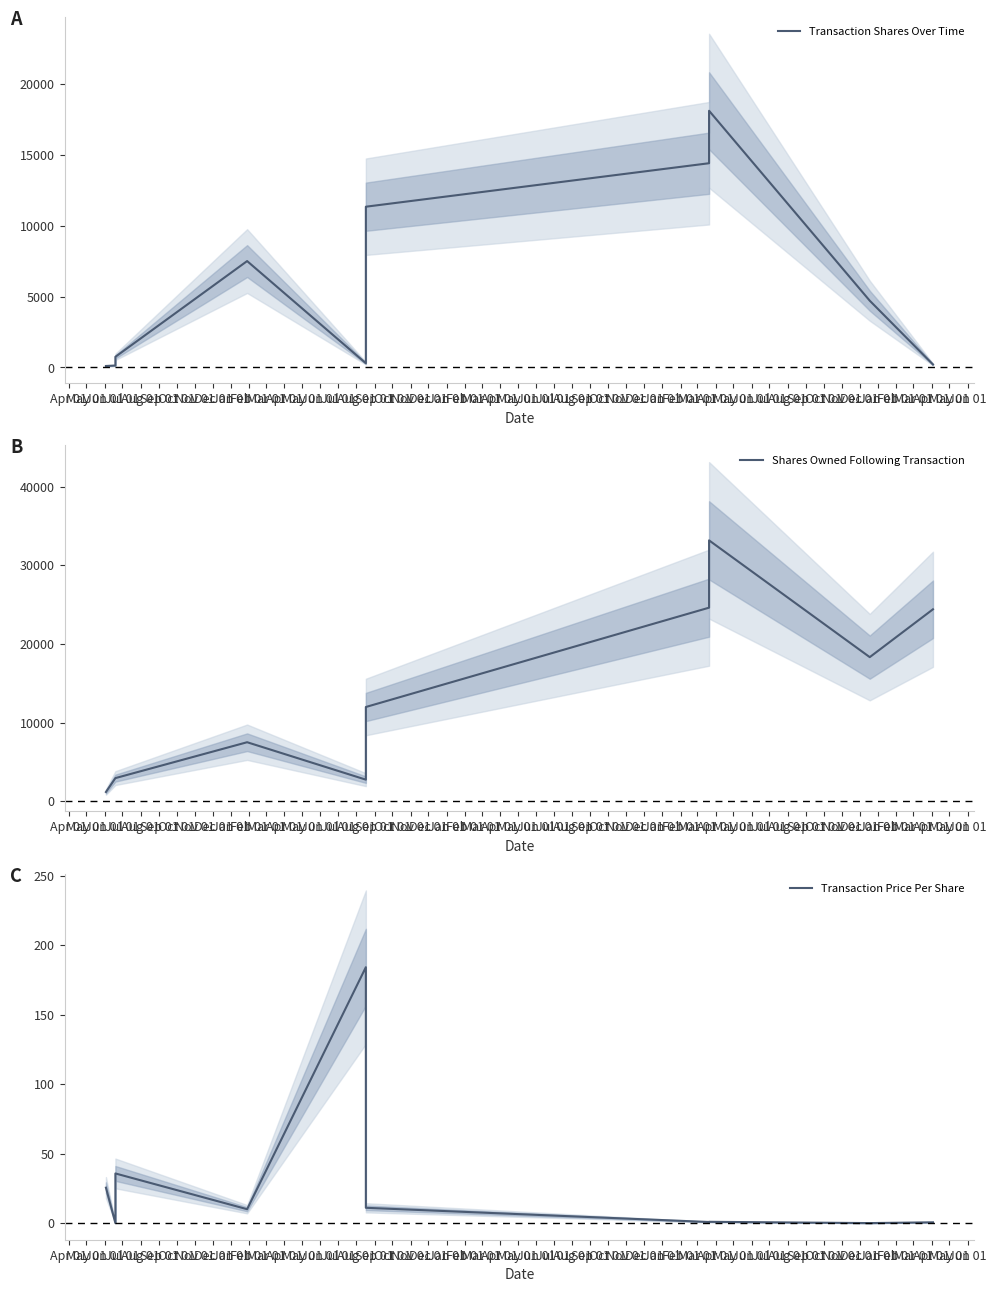

At how many categories does at least one series exceed 9006?

5